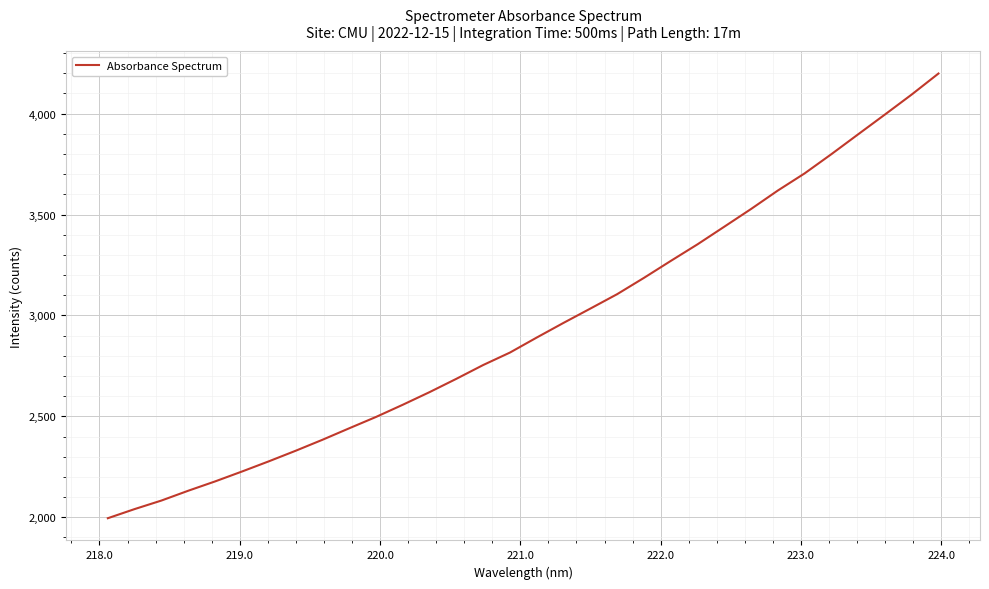

What is the minimum value shown in the chart?

1995.4